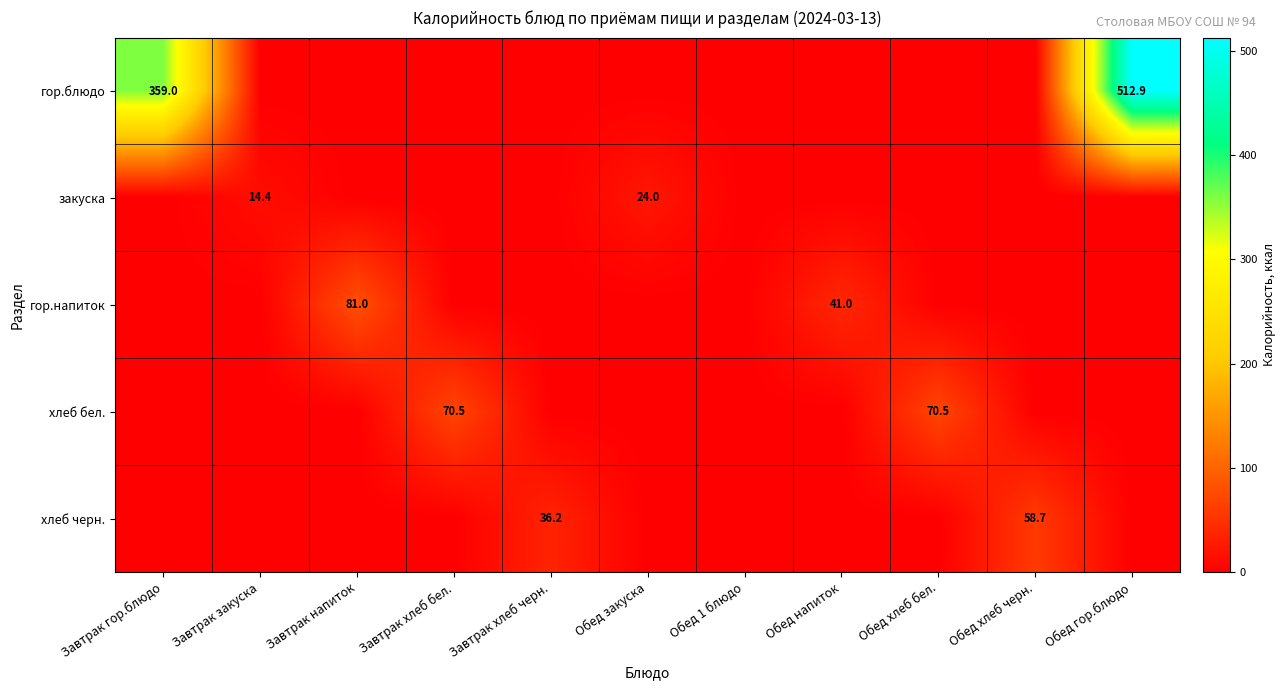

True or false: закуска has a value of 14.4 at Завтрак закуска.

True